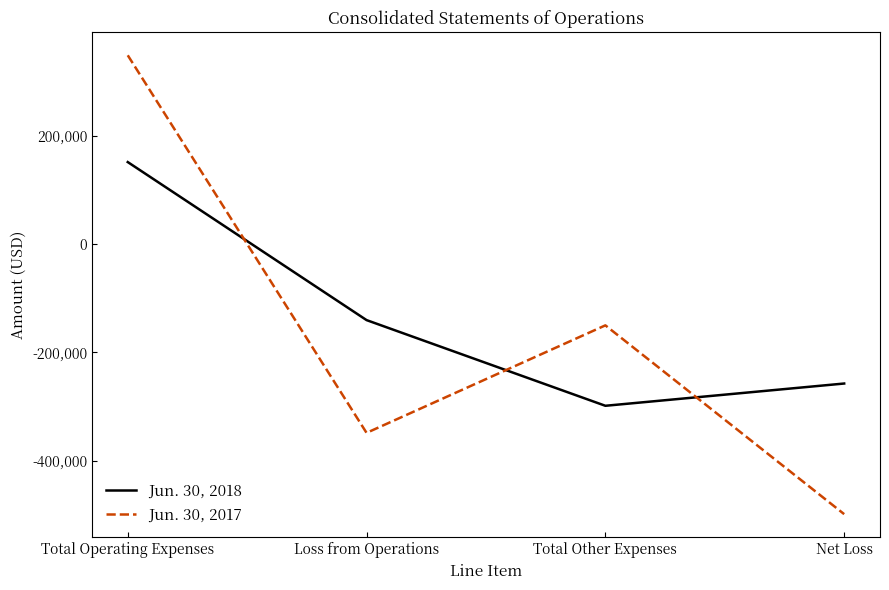

Is the value of Jun. 30, 2017 at Total Operating Expenses greater than the value of Jun. 30, 2018 at Loss from Operations?

Yes